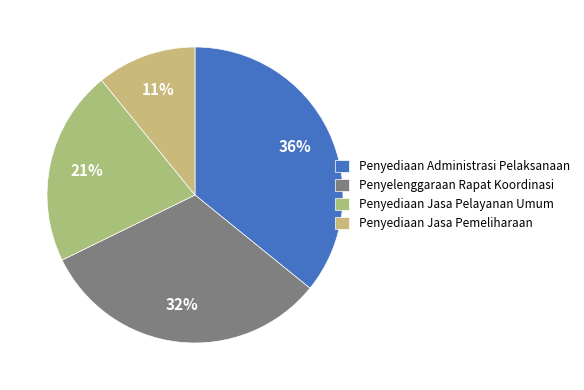

How many slices are in this pie chart?

4